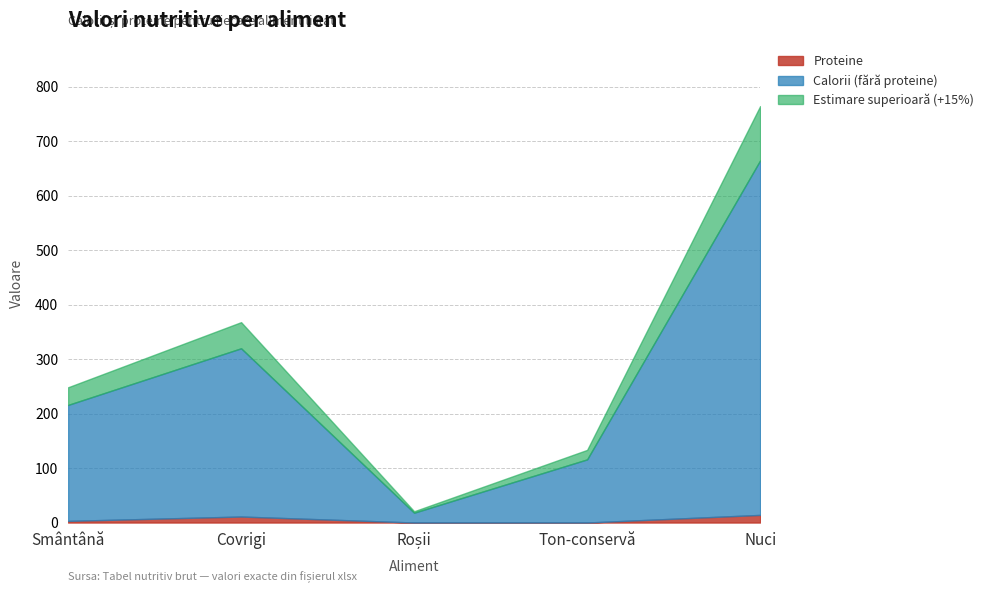

True or false: Calorii and Proteine cross at least once.

False